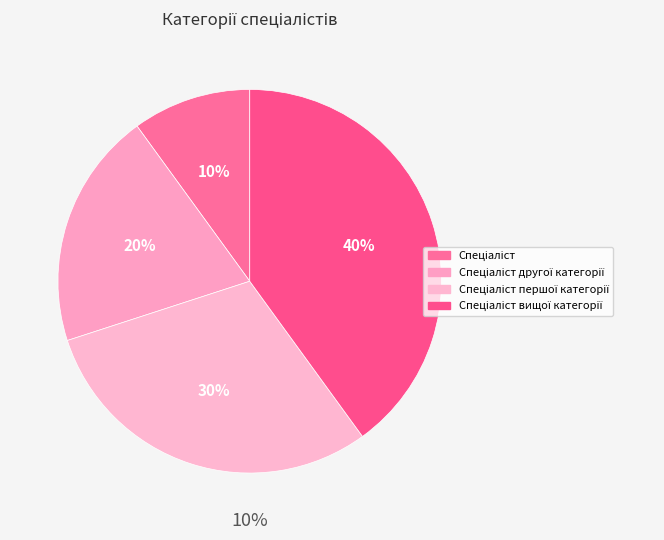

True or false: Спеціаліст вищої категорії accounts for 40% of the total.

True